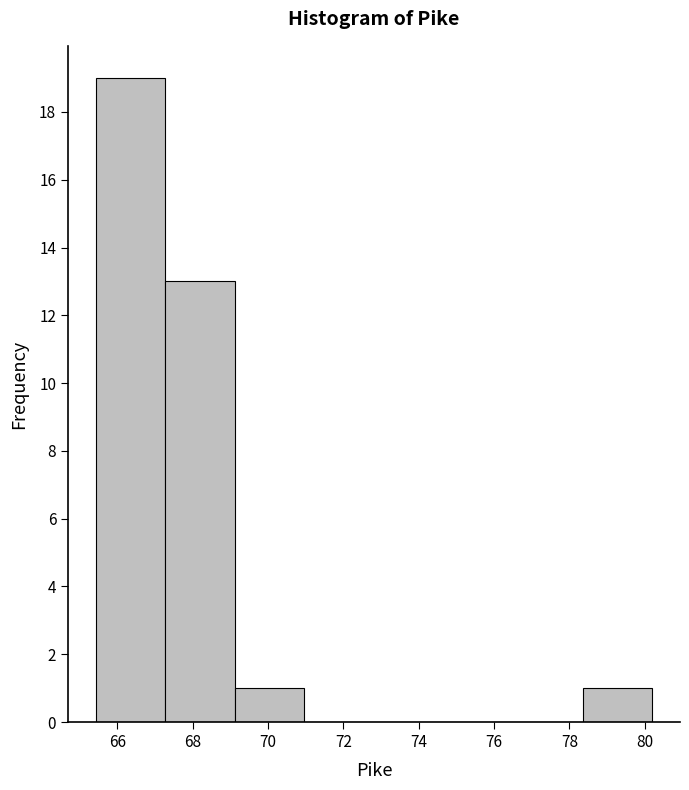

Which range on the x-axis has the tallest bar?

65.4 to 67.2